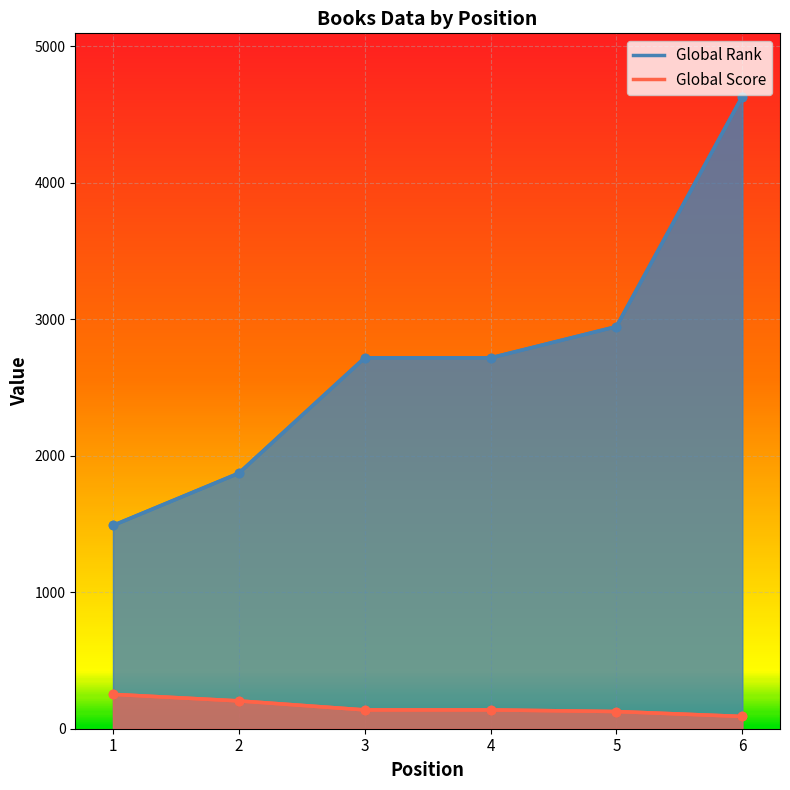

True or false: Global Score and Global Rank intersect in this chart.

False